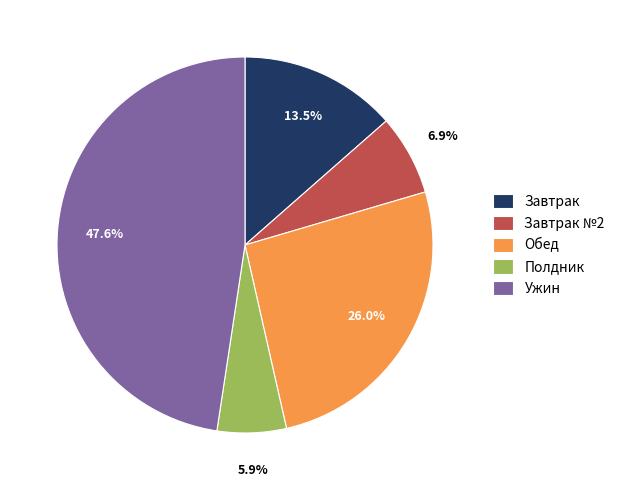

True or false: Завтрак №2 accounts for 7% of the total.

True